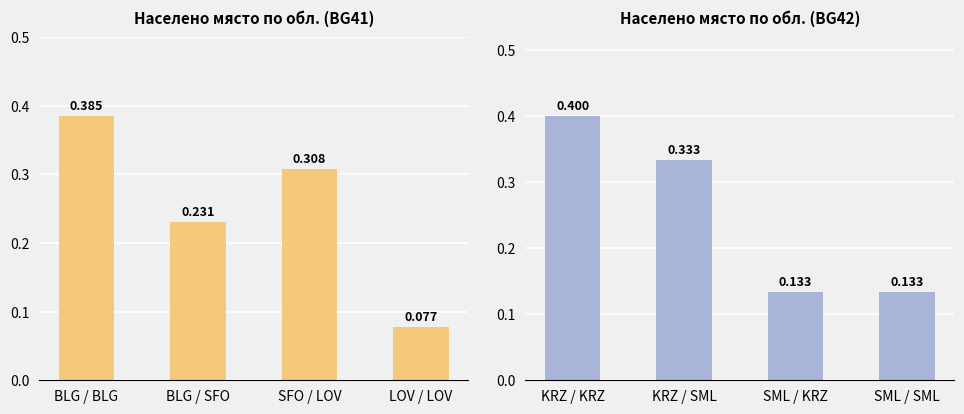

Is it true that Count BG42 group equals 0.2 at KRZ / SML?

False